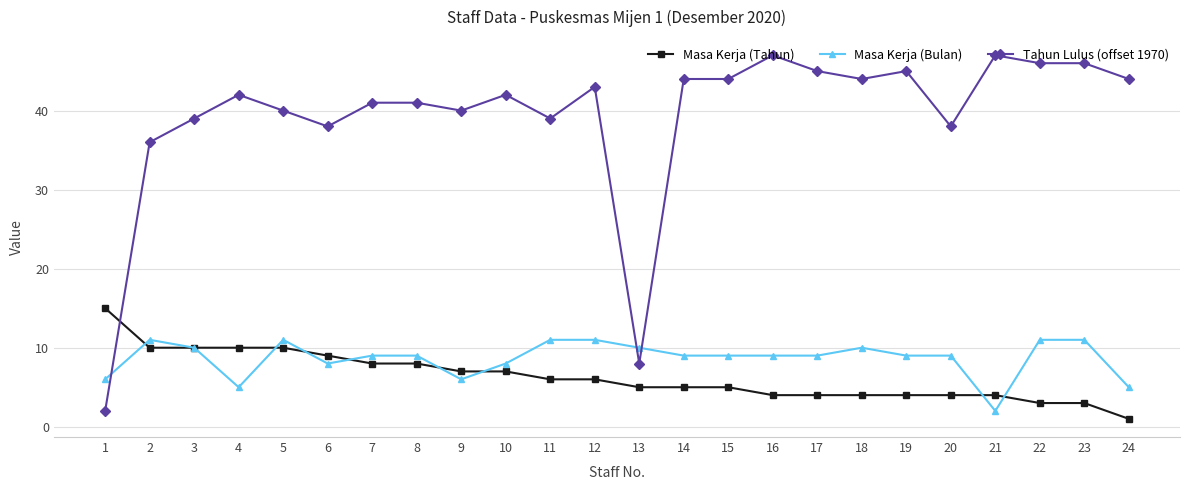

Is it true that Tahun Lulus (offset 1970) equals 44 at 18?

True